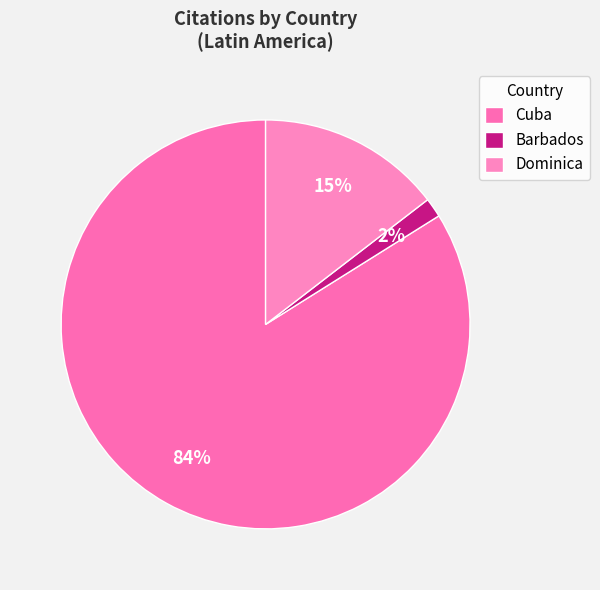

What percentage is the Cuba slice, to the nearest percent?

84%